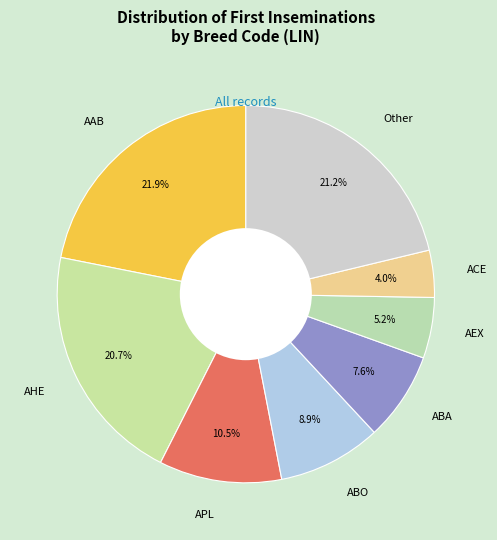

Does any single category account for the majority?

No